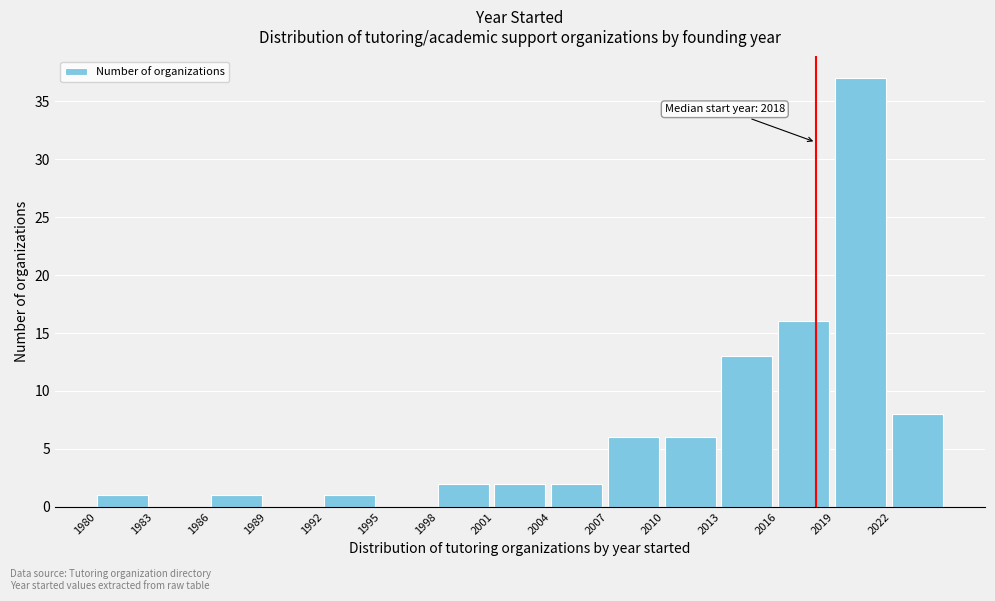

Over which range of the x-axis is the bar tallest?

2019 to 2022